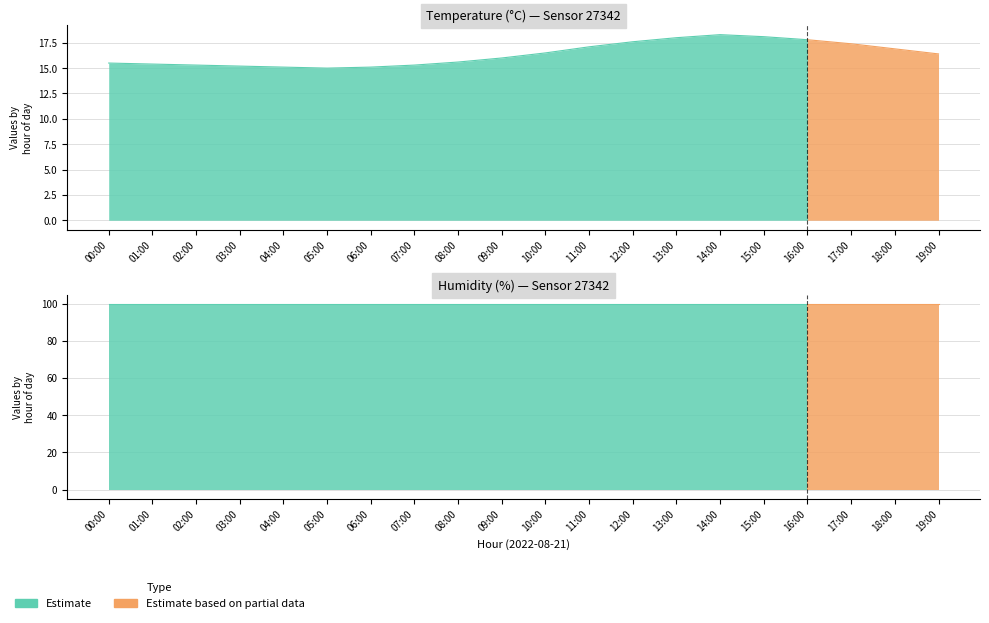

The humidity series shows 140.2 at 02:00. True or false?

False